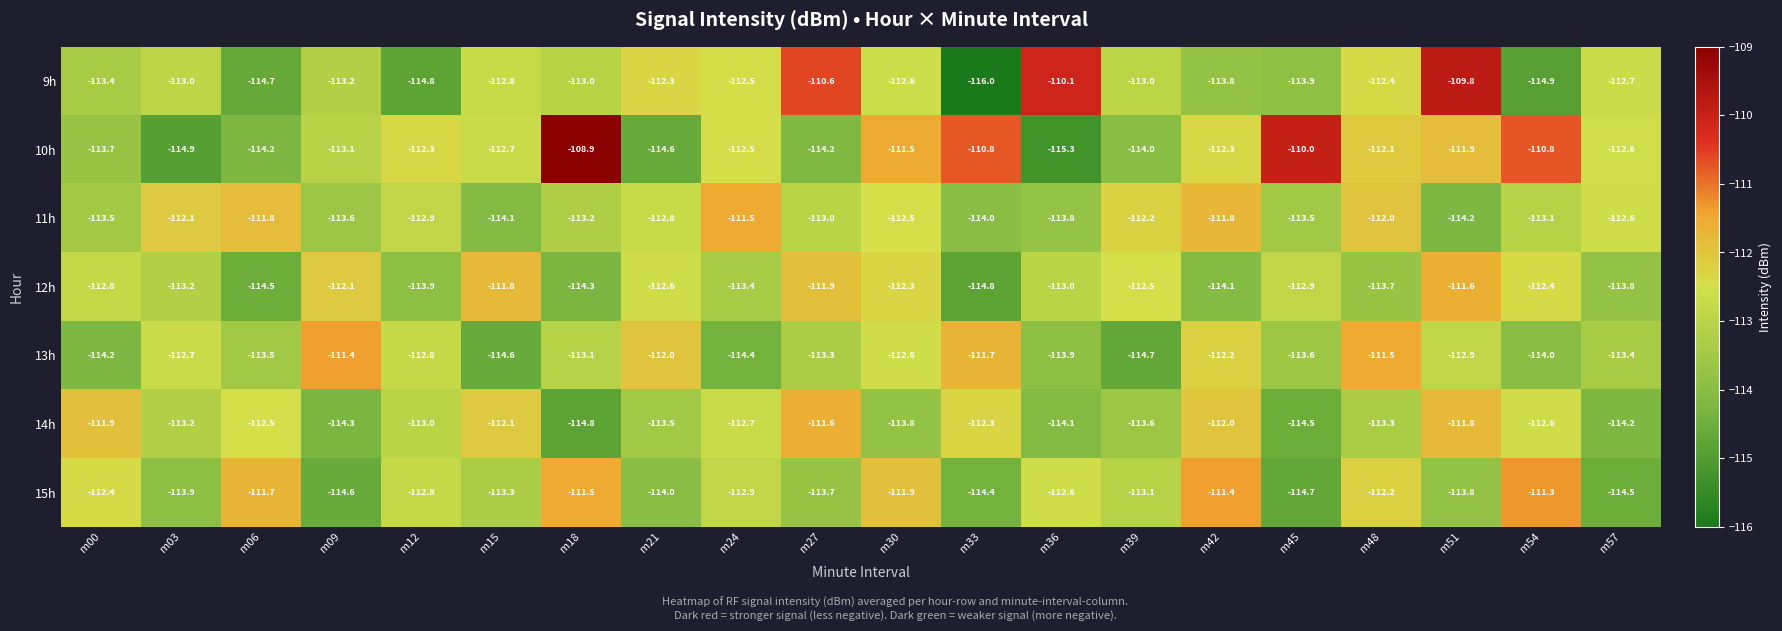

At which category is the sum across all series the highest?

m51